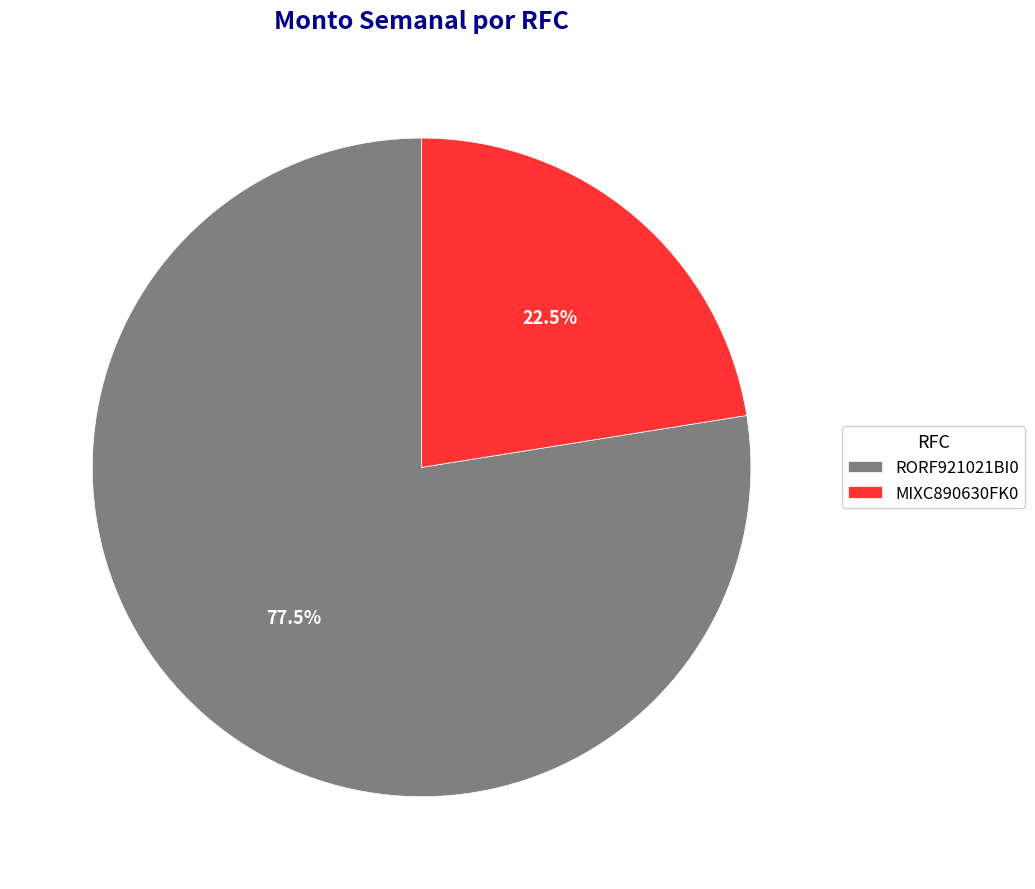

What is the ratio of the value at MIXC890630FK0 to the value at RORF921021BI0?

0.3